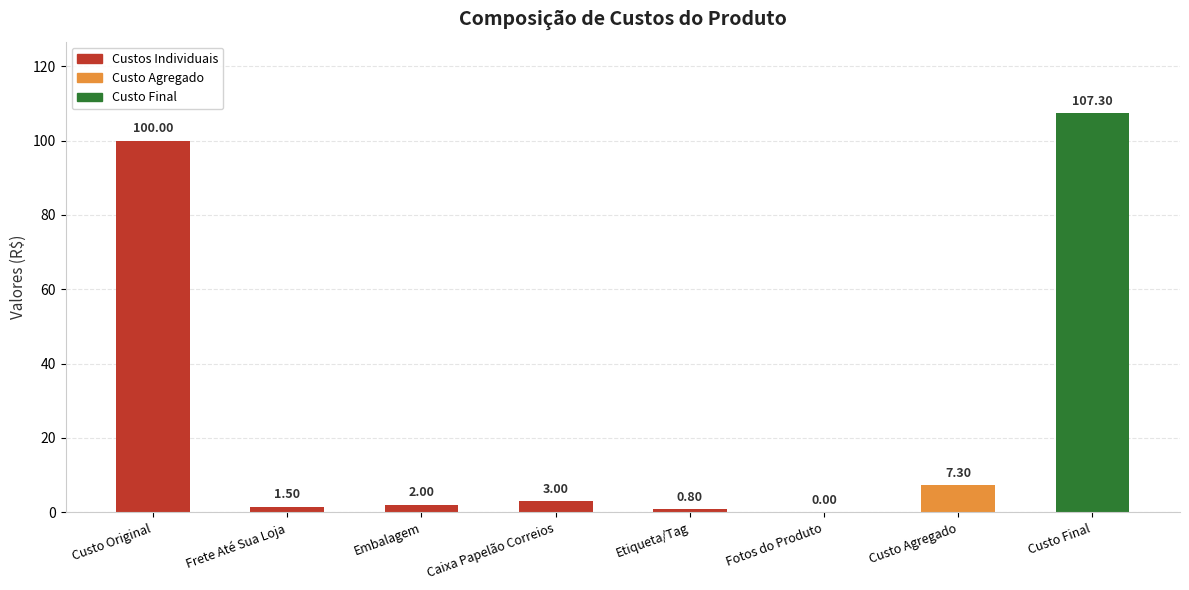

At which category does the chart reach its peak across all series?

Custo Final